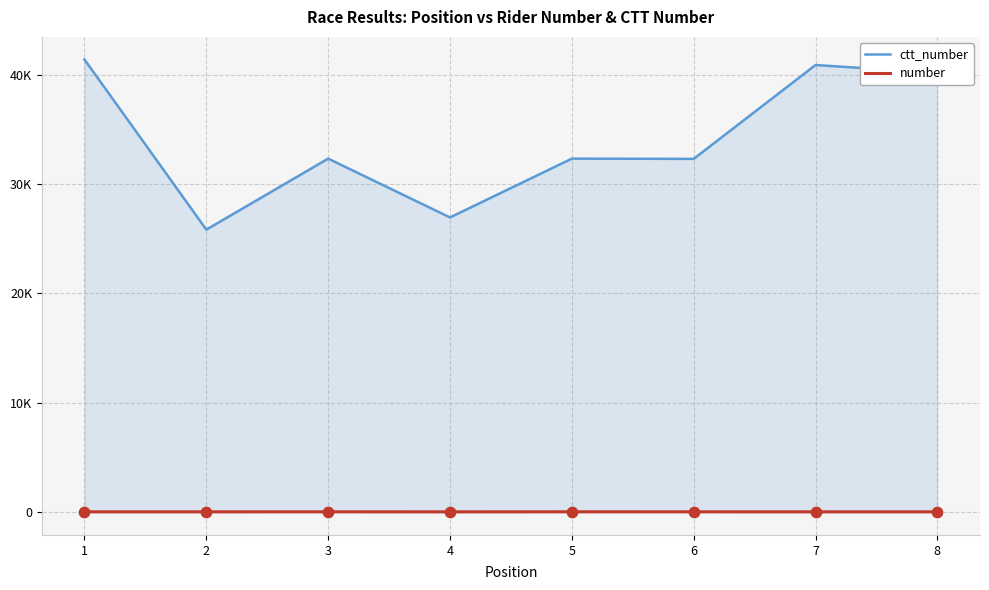

What is the total value across all series at 6?

32351